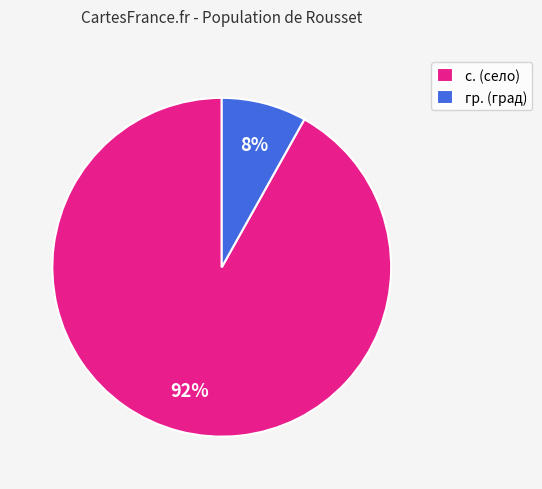

To the nearest percent, what is the difference between the largest and smallest slice percentages?

84%